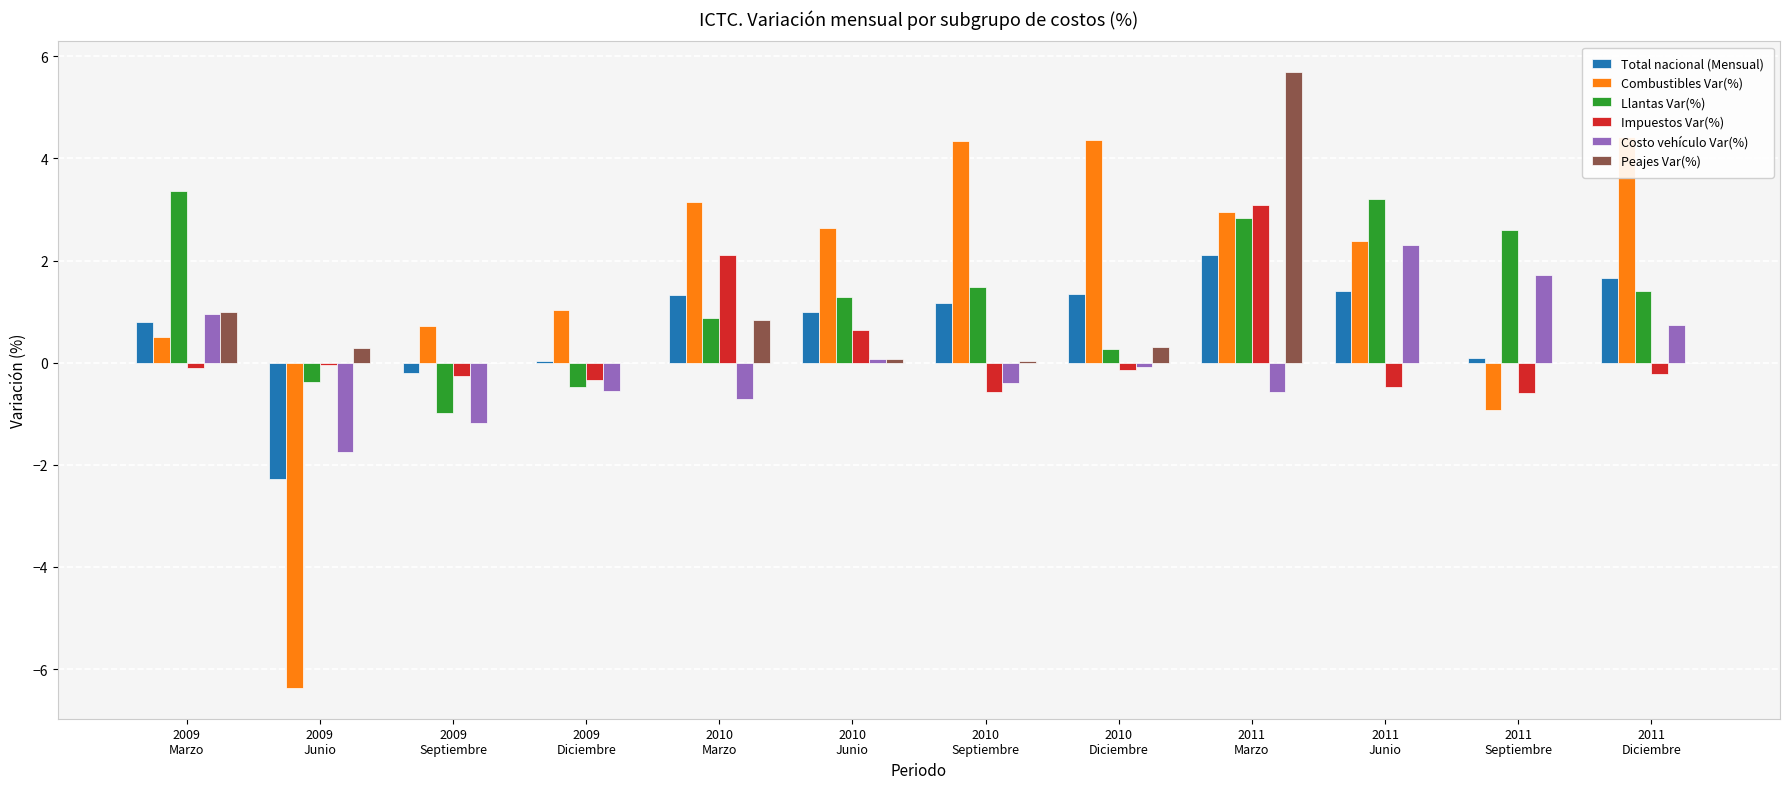

How many data points in Costo vehículo Var(%) are above 0?

5